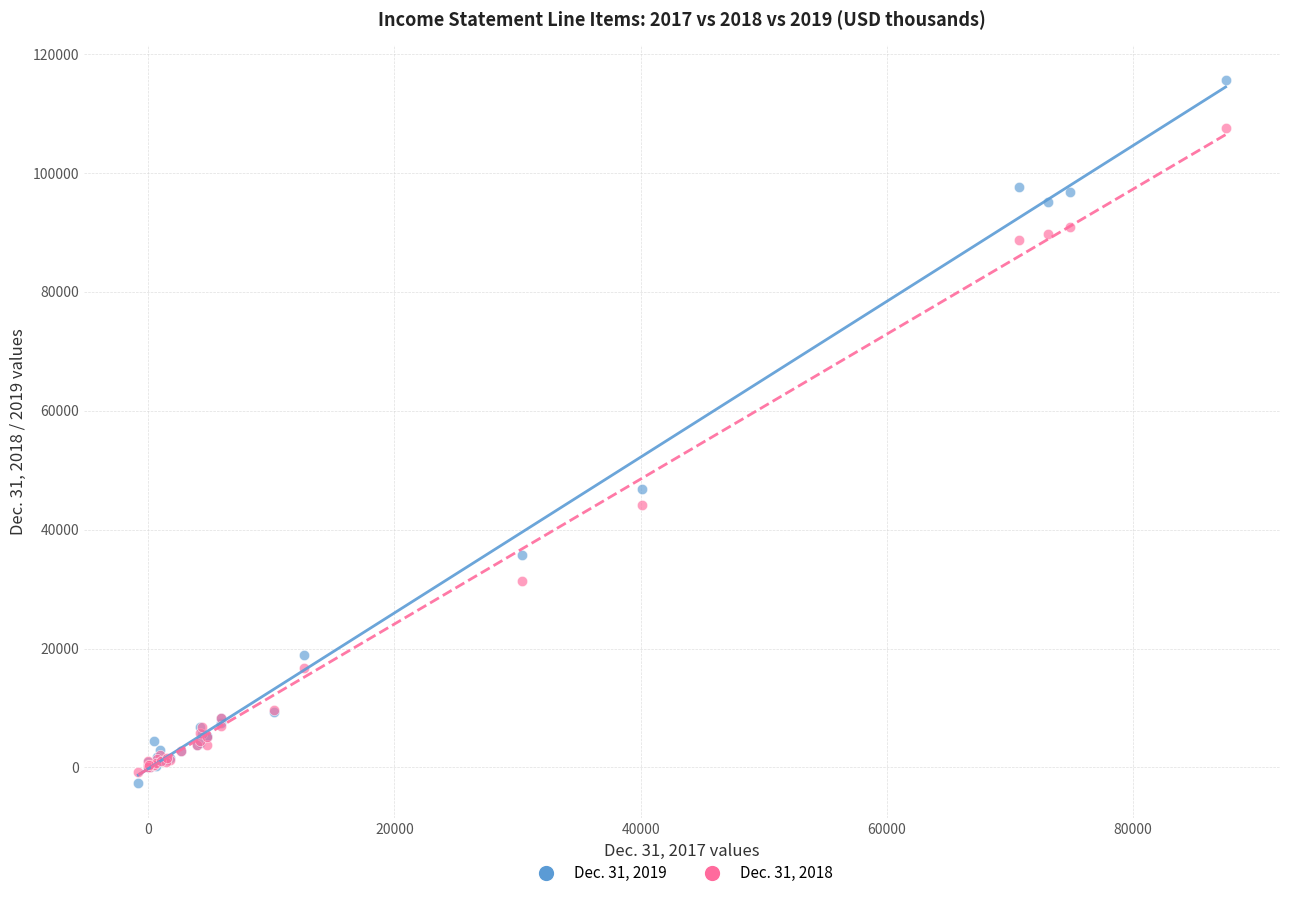

Across all series, what Y value is closest to 56466?

46869